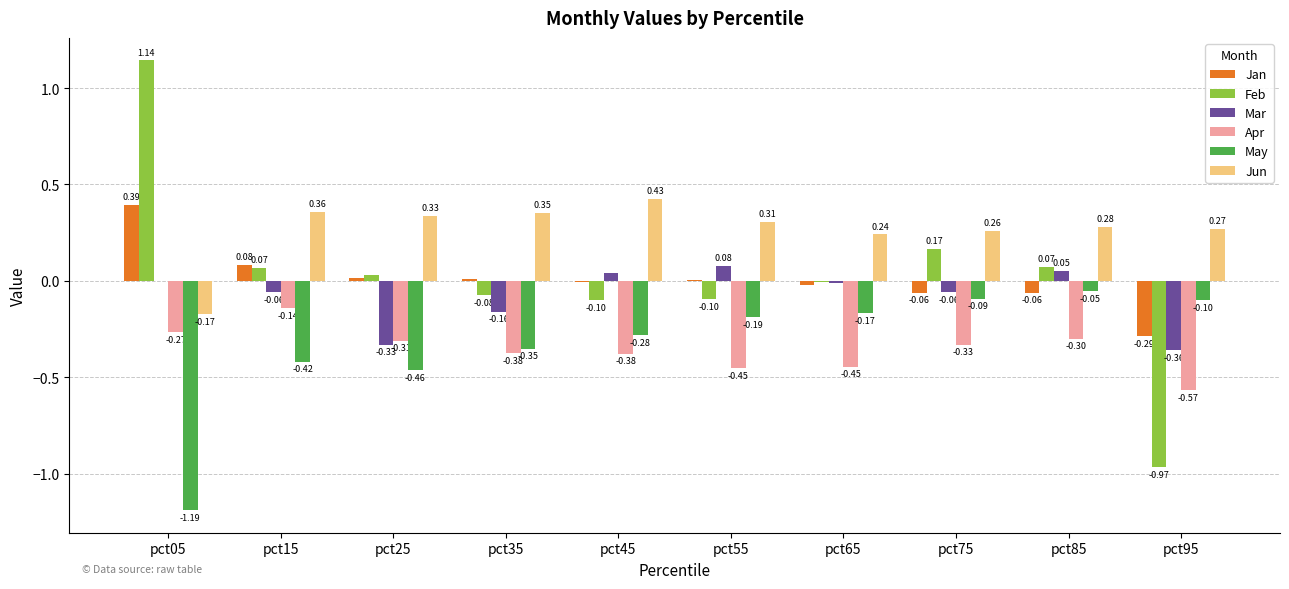

Between pct35 and pct75, which series saw the biggest shift?

May